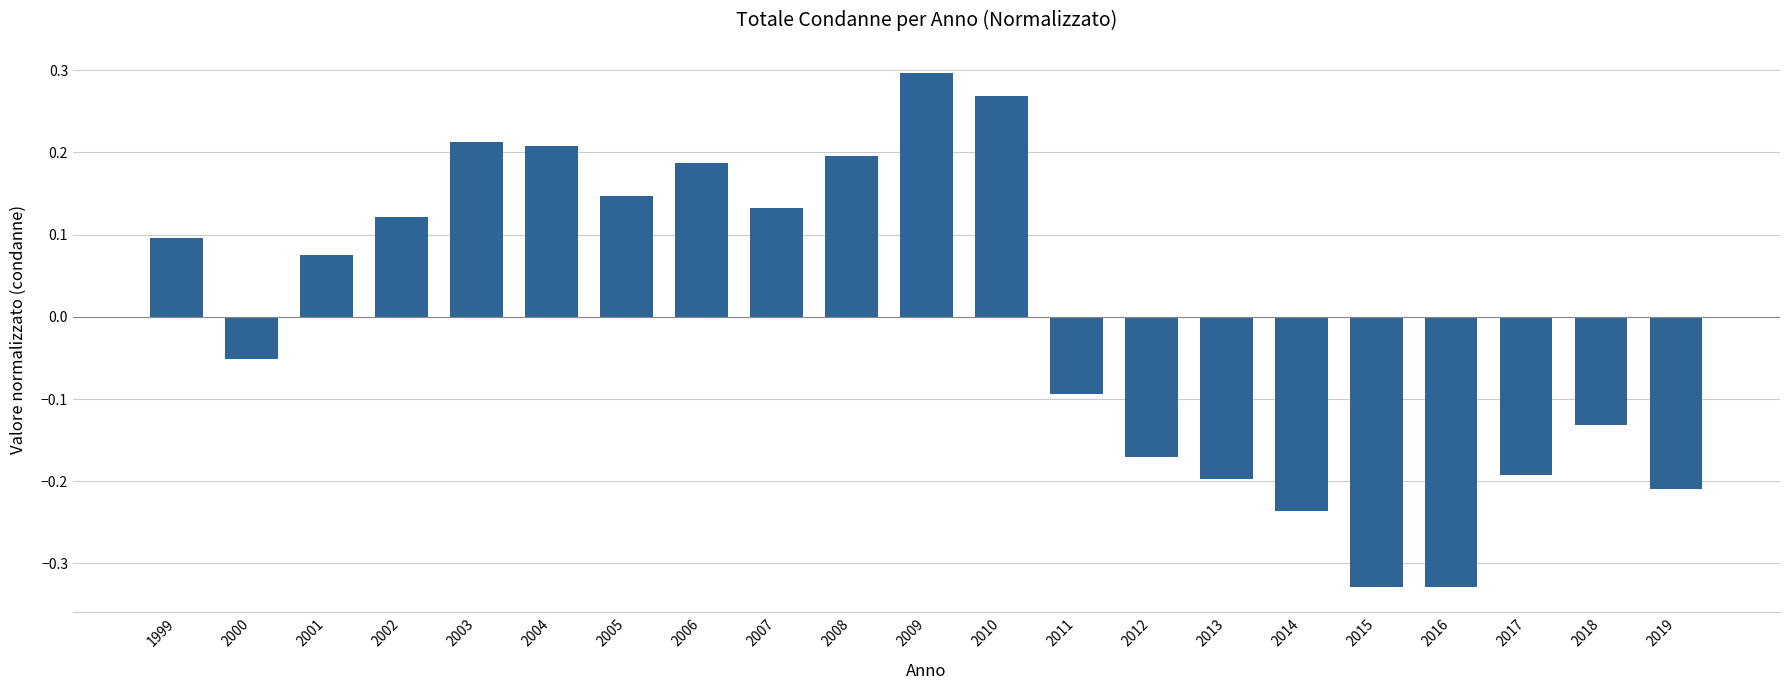

How many bars are there in total?

21